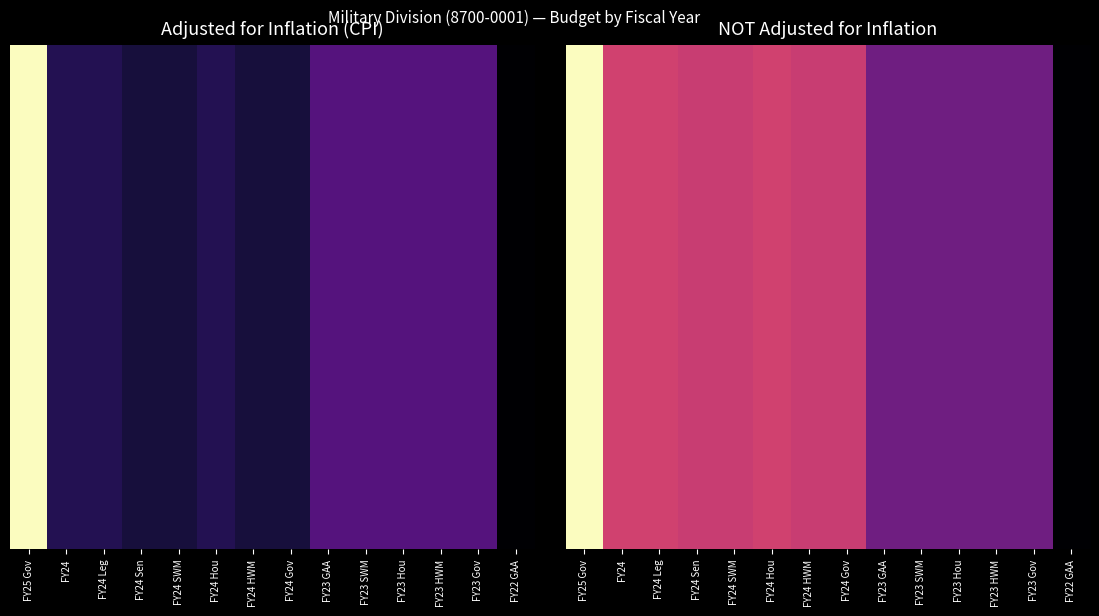

Read the value at FY25 Gov.

1.0